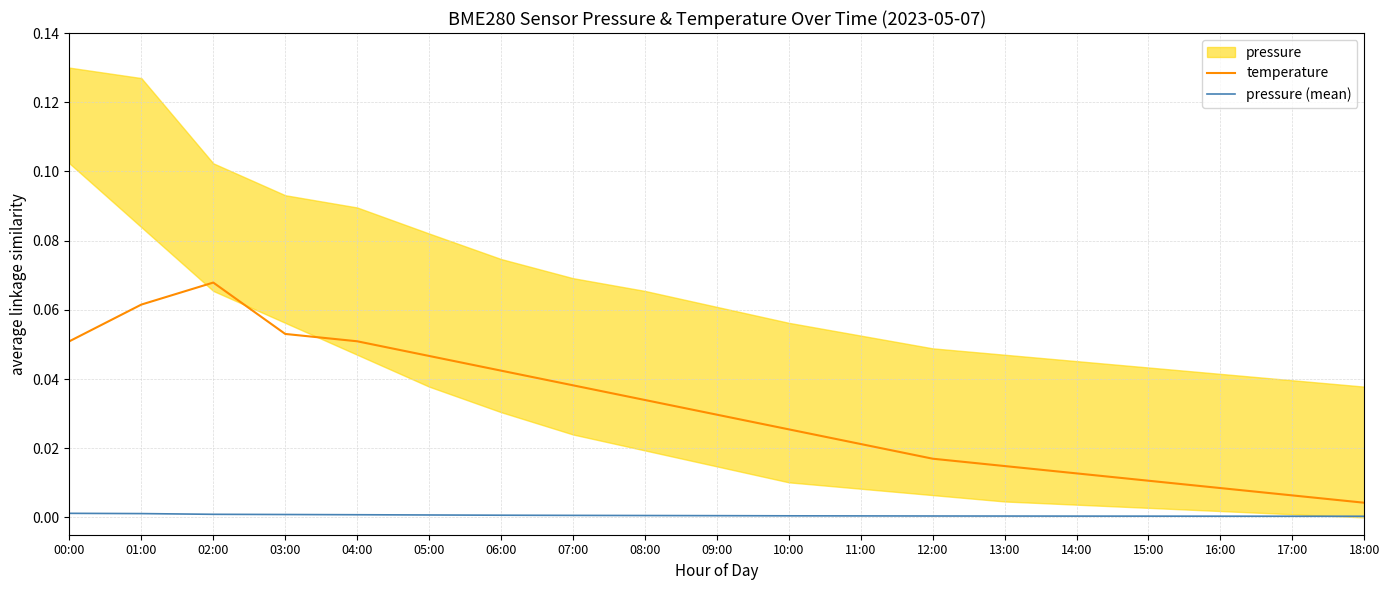

True or false: temperature and pressure (mean) cross at least once.

False